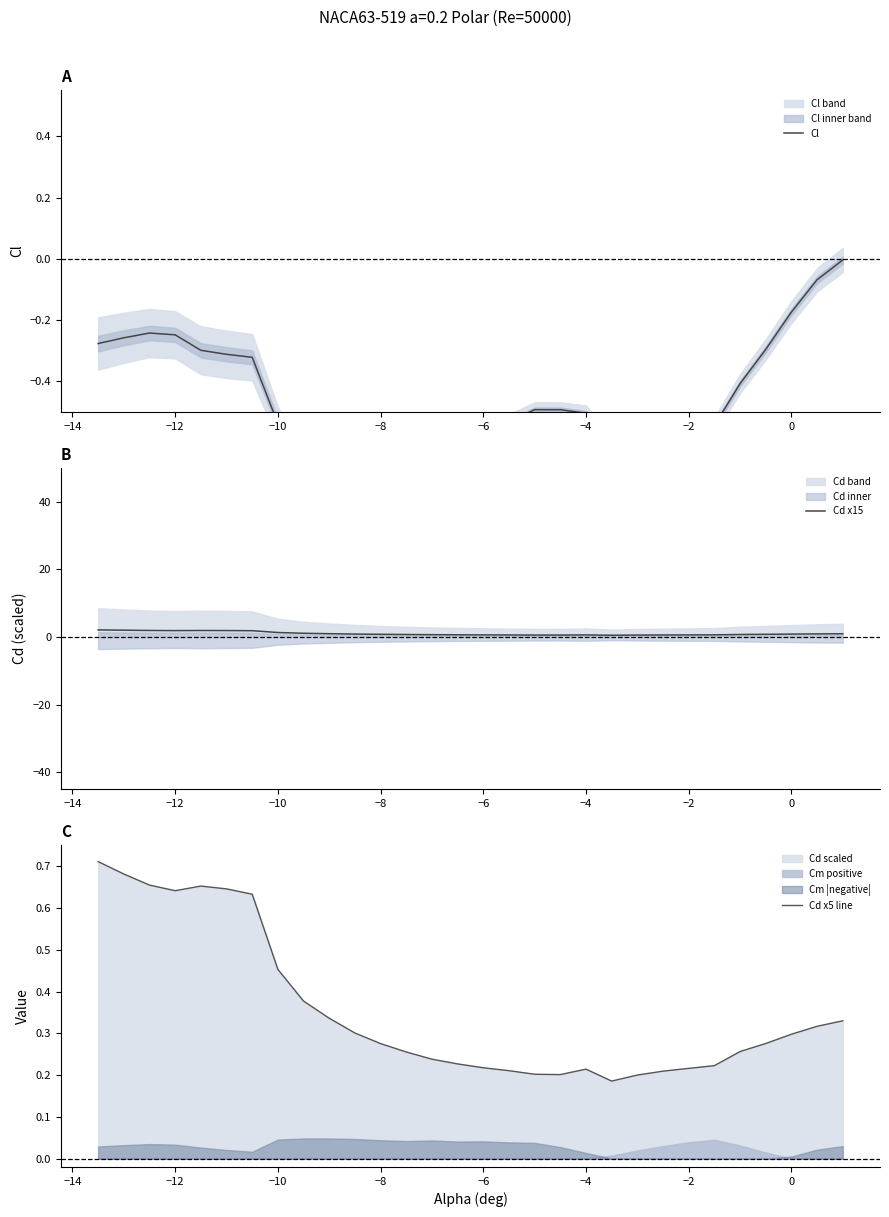

True or false: Cd x15 has a value of 0.6 at −4.

True